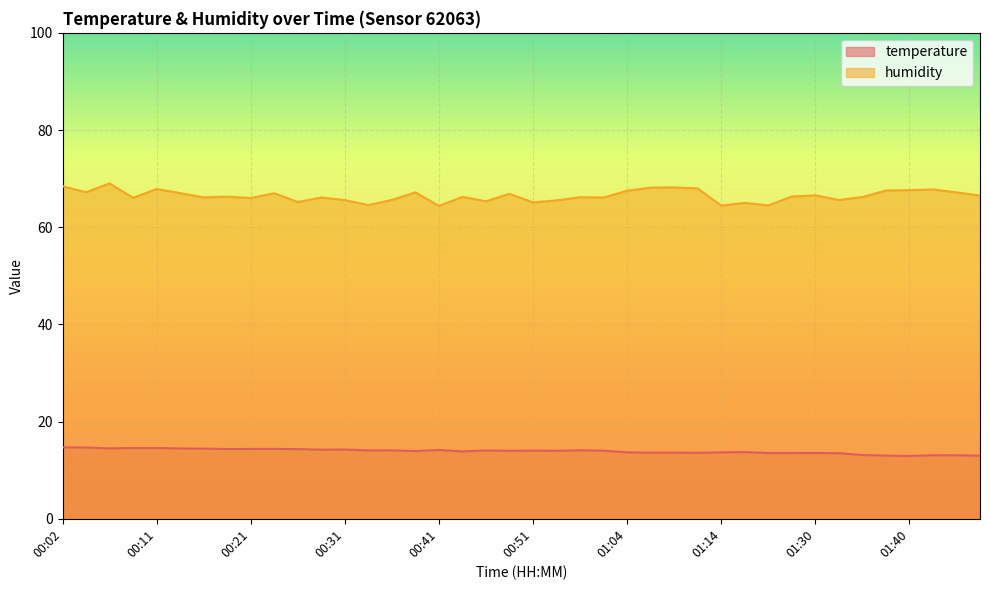

The value of temperature at 01:27 is 13.5. True or false?

True